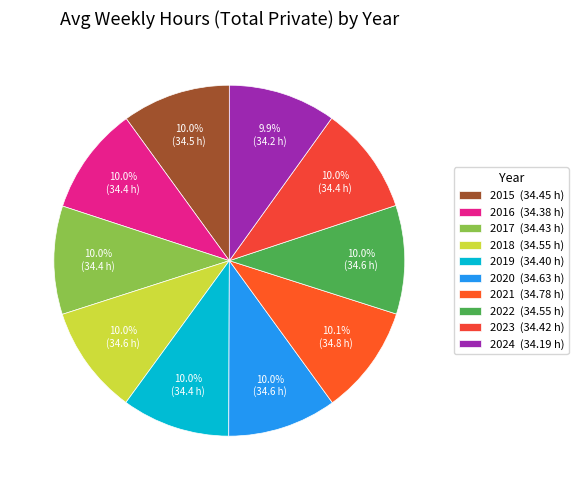

Is 2023 the majority of the pie?

No